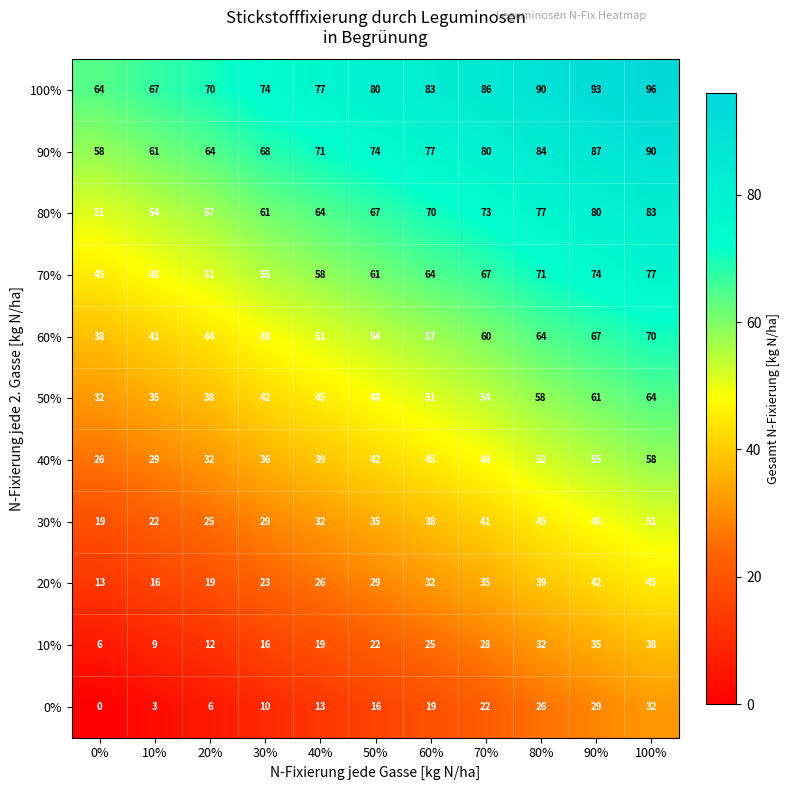

Which label corresponds to the largest value in the chart?

100%